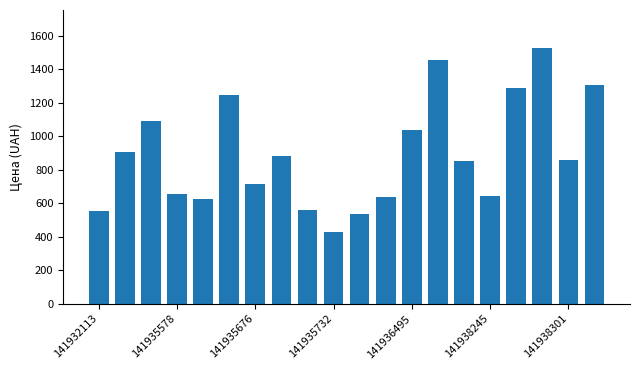

How many data points are less than 855?

10